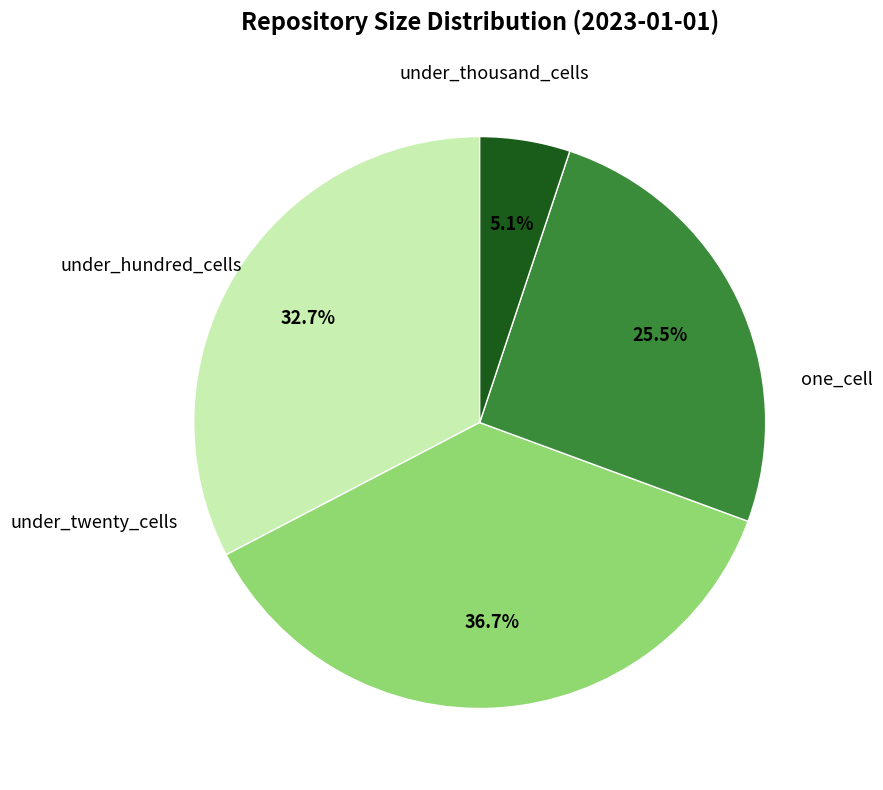

Does any single category account for the majority?

No